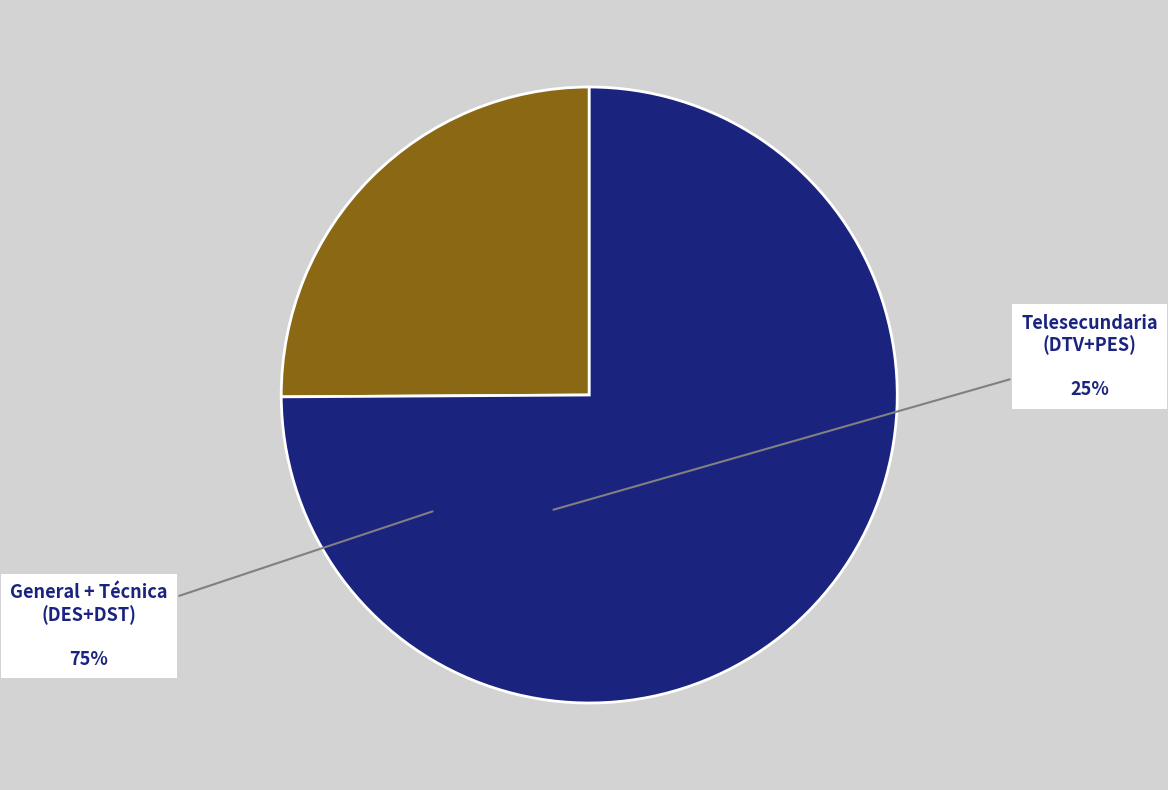

Count the number of slices in the pie.

2